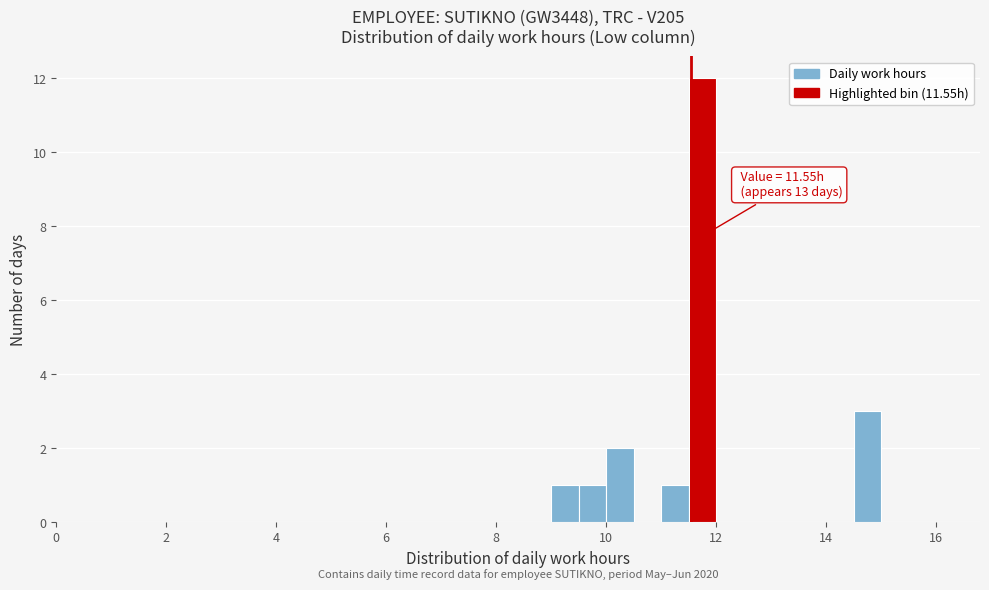

Around what value on the x-axis is the tallest bar? Give the approximate position of its centre, as read against the axis.

11.8